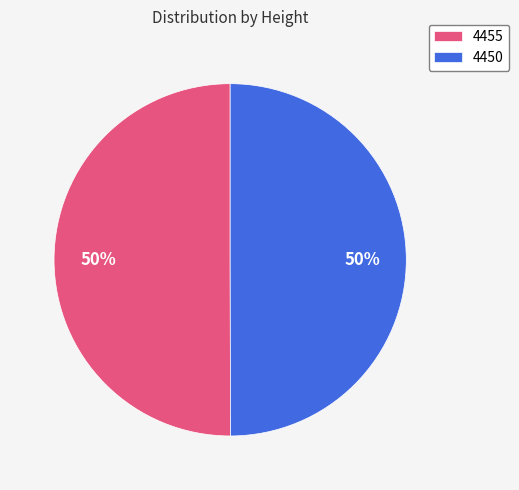

Combined, do 4450 and 4455 account for over 50%?

Yes